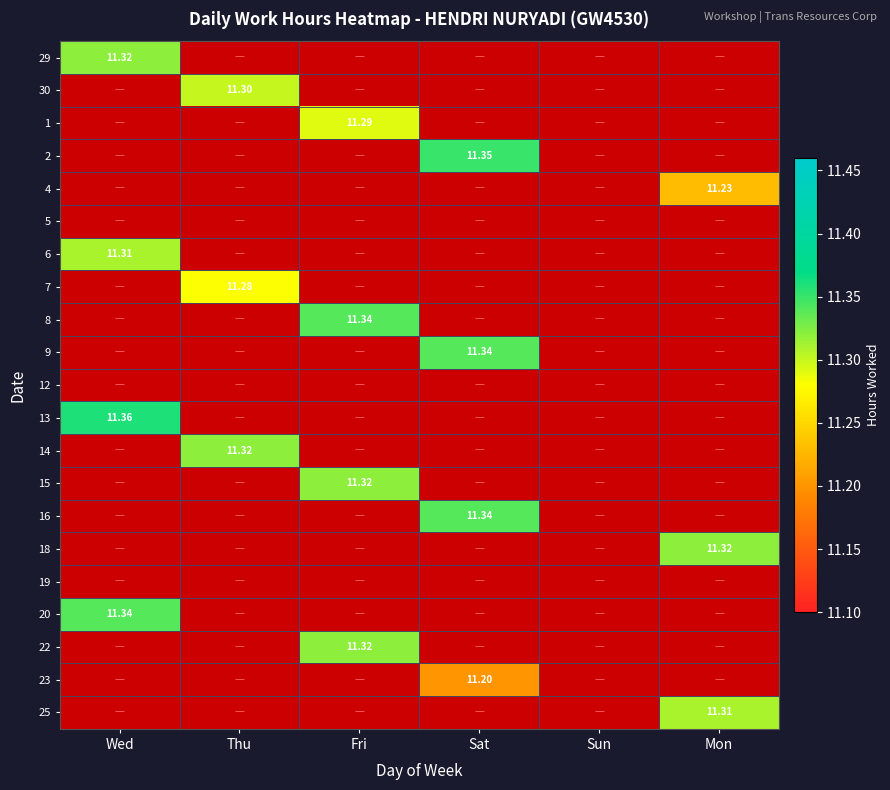

What is the maximum value for 29?

11.3